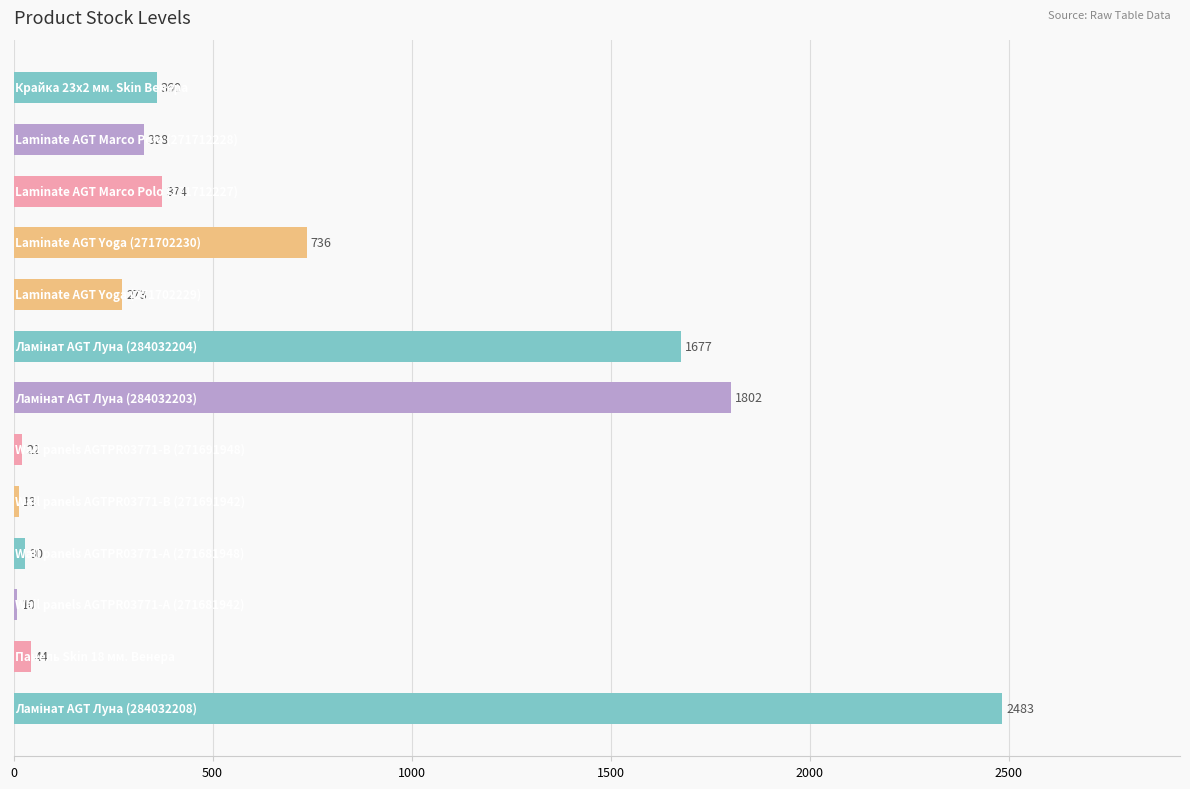

What is the difference between the second highest and minimum values?

1792